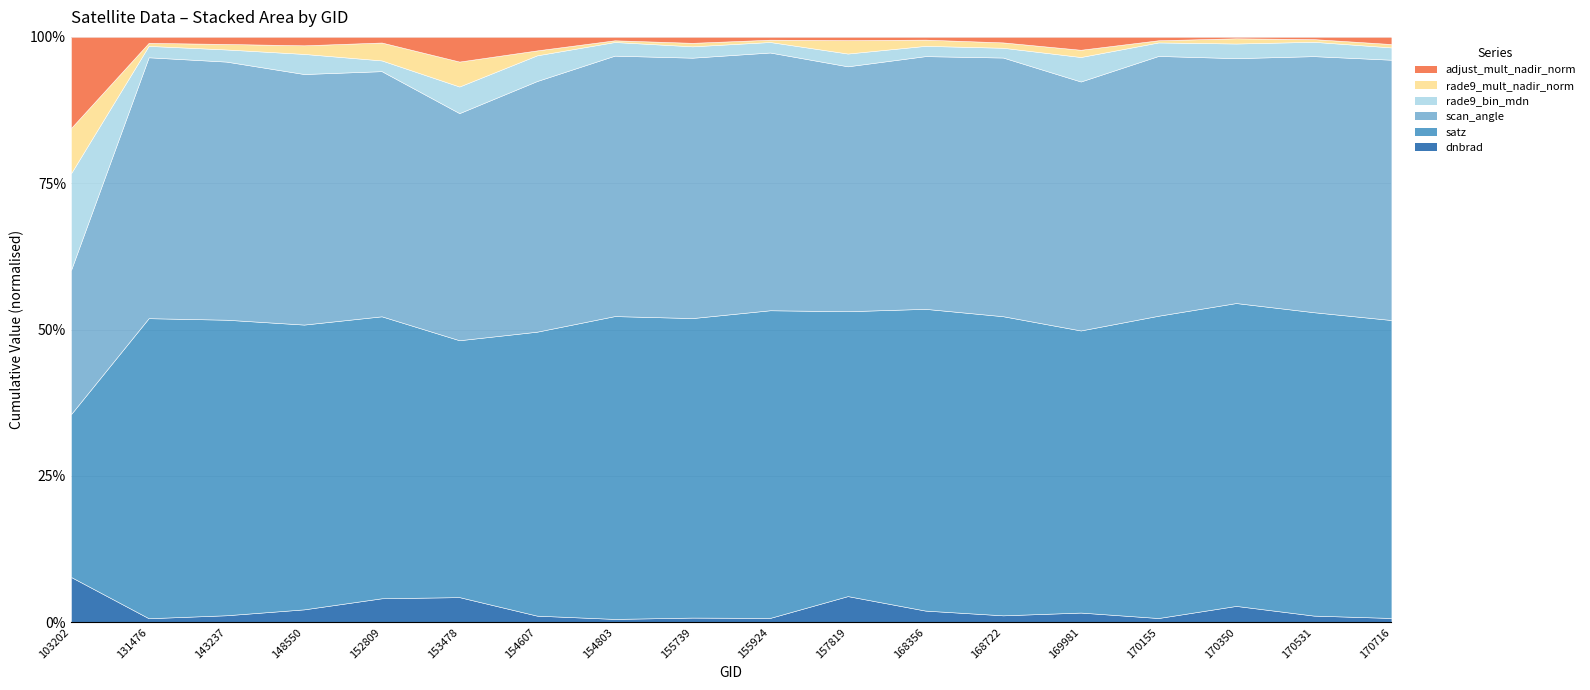

Where does the satz series first go above 37?

131476